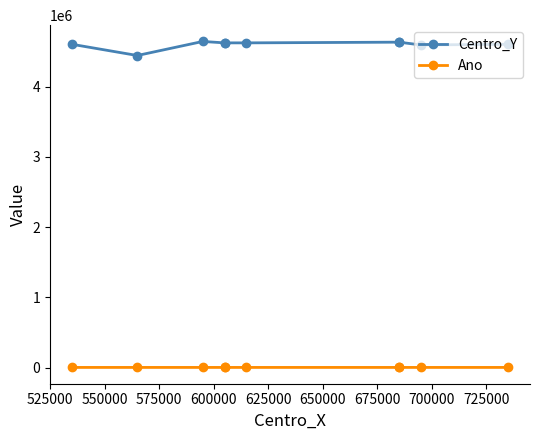

True or false: Ano has a value of 2017 at 600000.

True